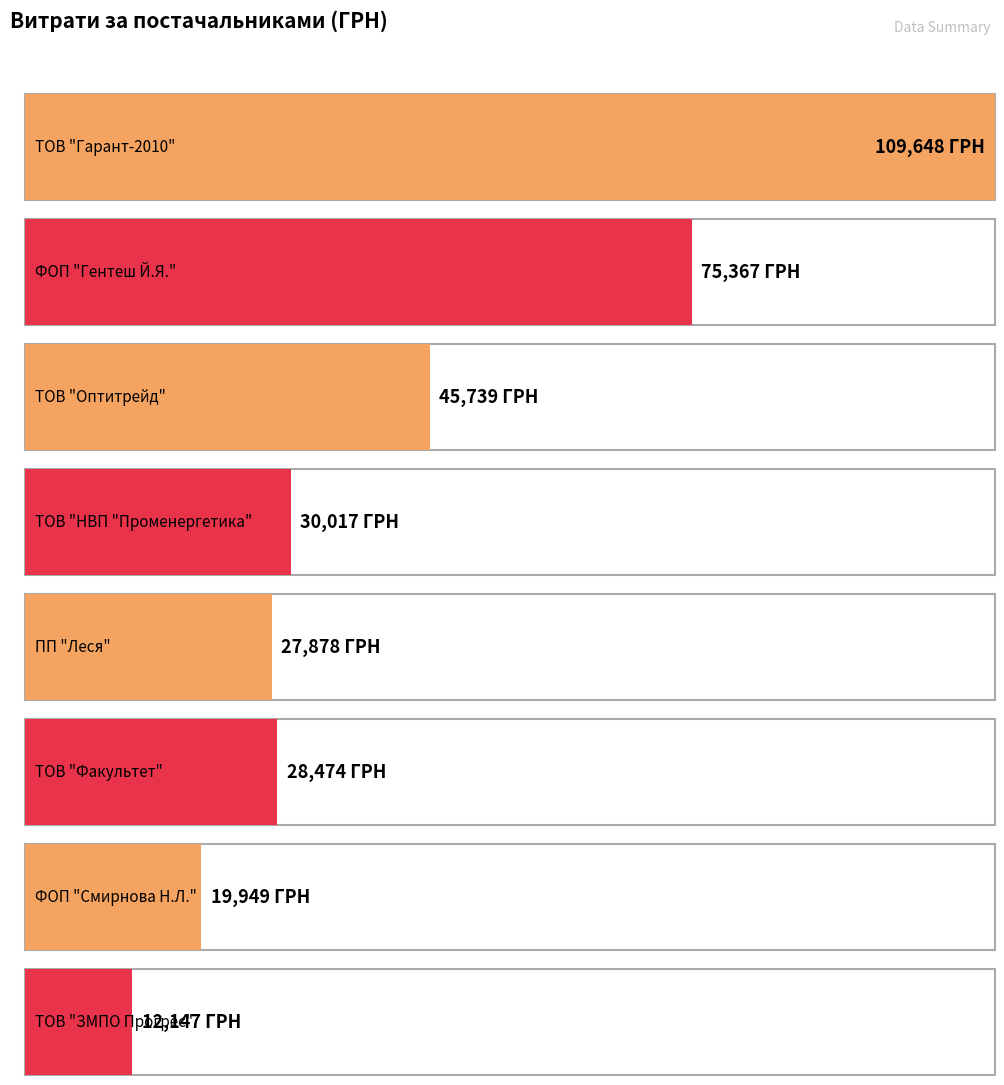

What is the maximum value shown in the chart?

109648.3